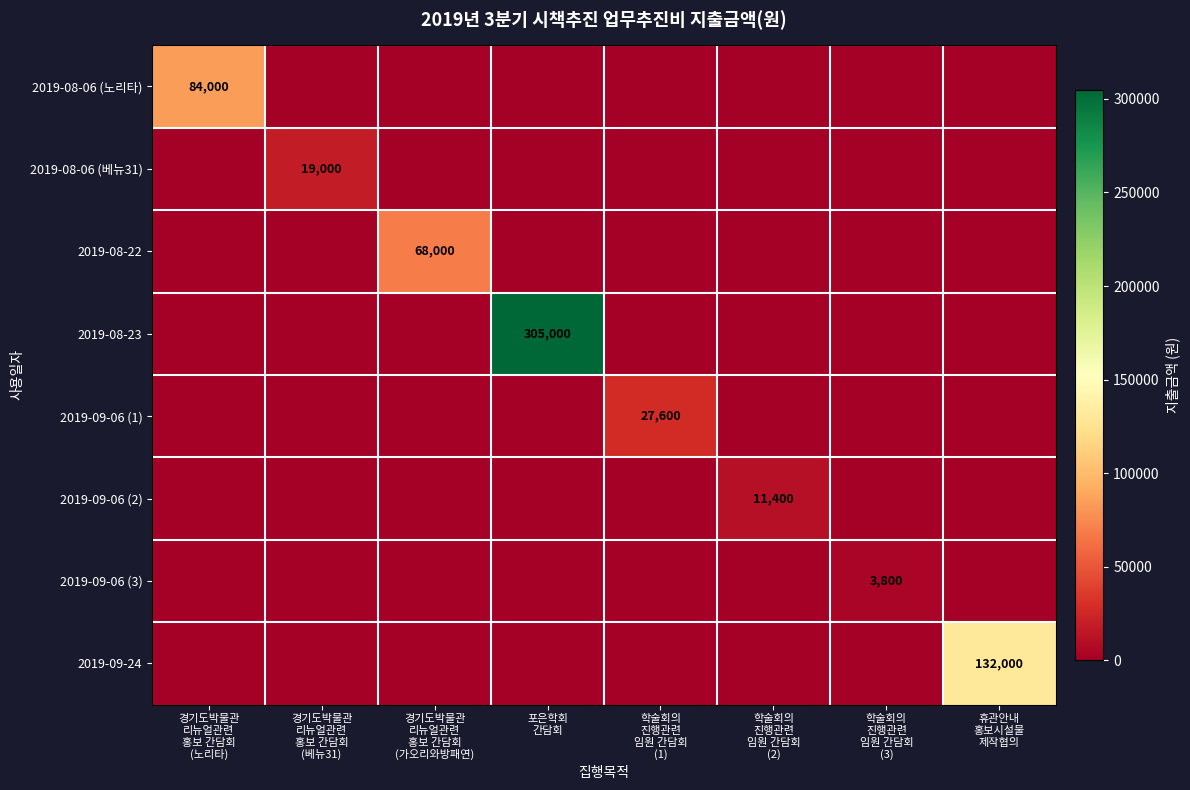

List the labels in order of 2019-08-06 (베뉴31) value, smallest first.

경기도박물관 리뉴얼관련 홍보 간담회 (노리타), 경기도박물관 리뉴얼관련 홍보 간담회 (가오리와방패연), 포은학회 간담회, 학술회의 진행관련 임원 간담회 (1), 학술회의 진행관련 임원 간담회 (2), 학술회의 진행관련 임원 간담회 (3), 휴관안내 홍보시설물 제작협의, 경기도박물관 리뉴얼관련 홍보 간담회 (베뉴31)